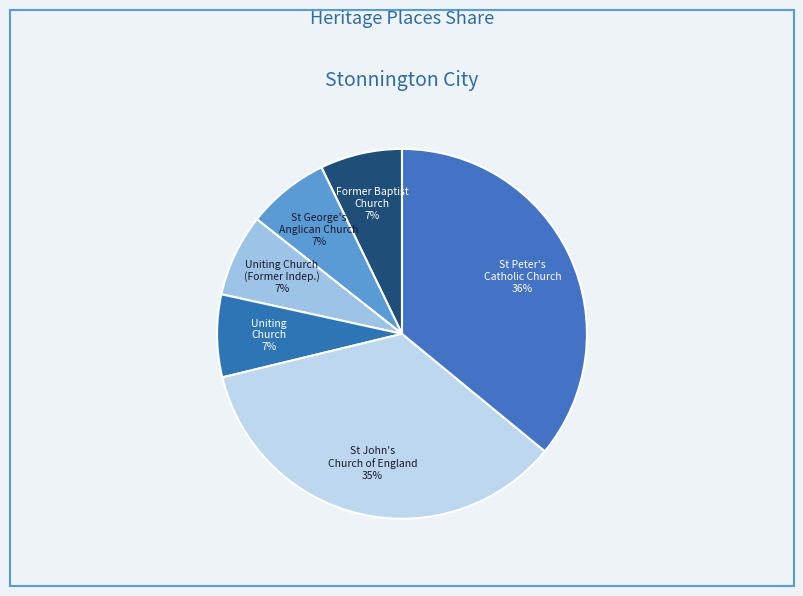

Count the number of slices in the pie.

6